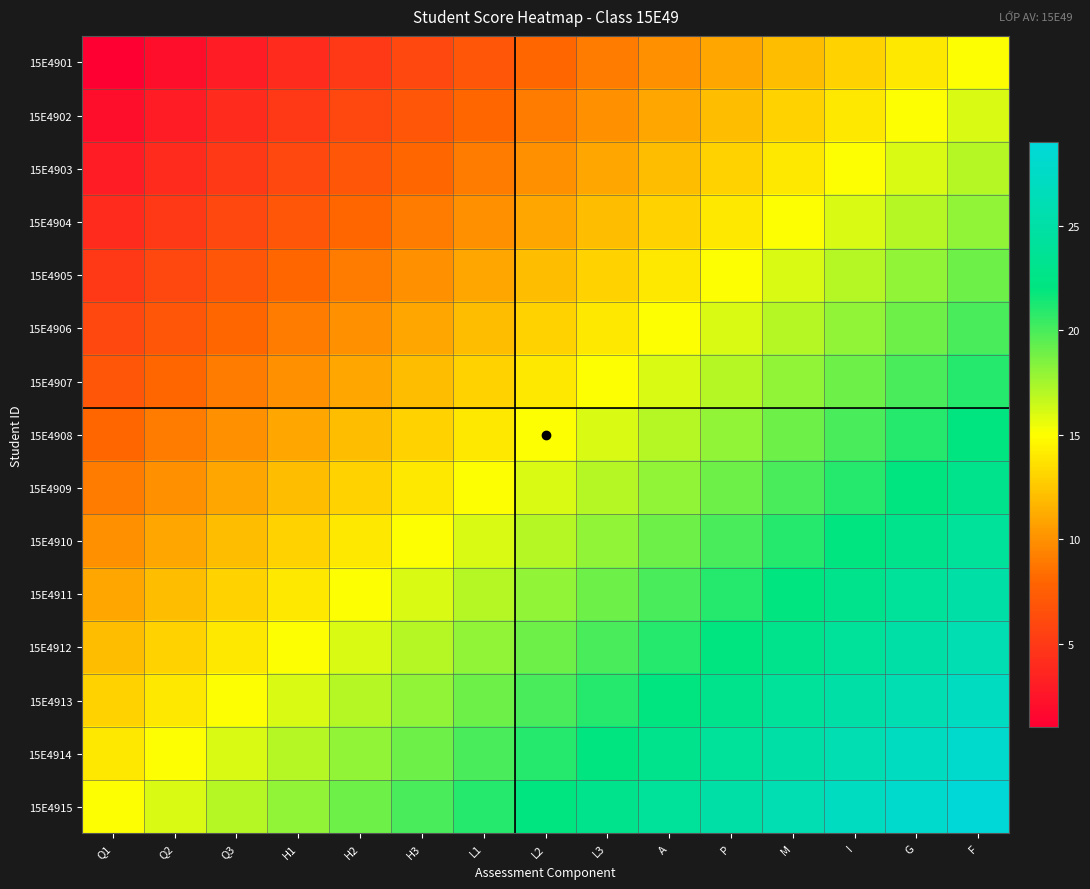

Which label corresponds to the largest value in the chart?

F